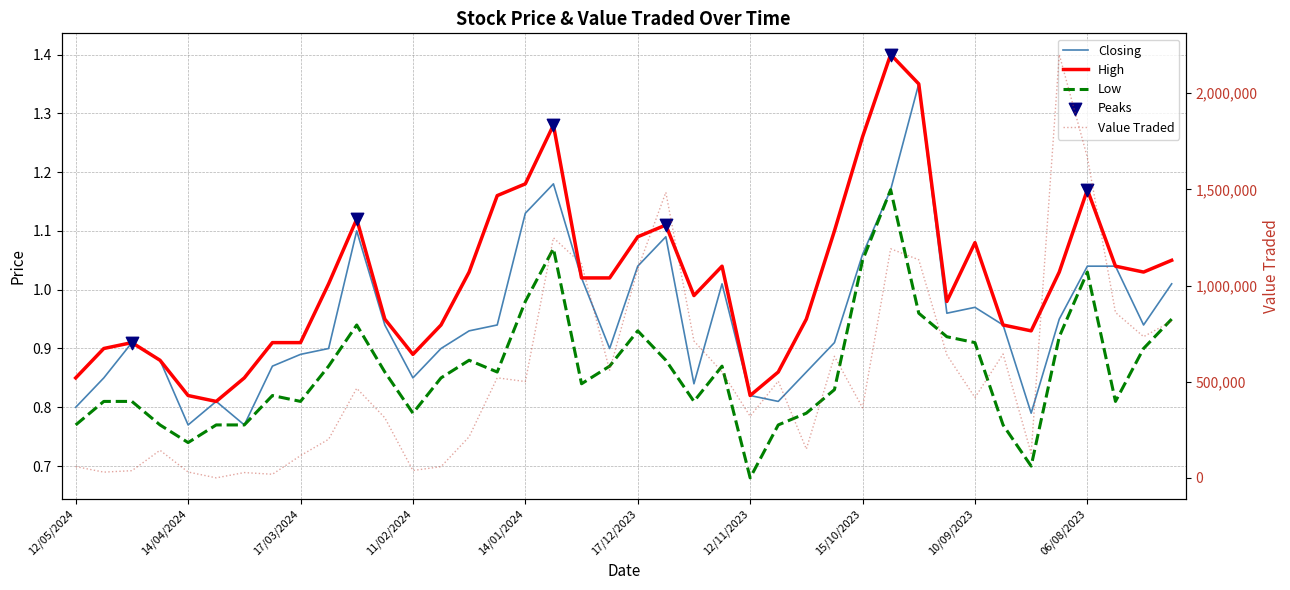

What is the total value across all series at 07/04/2024?

641.4